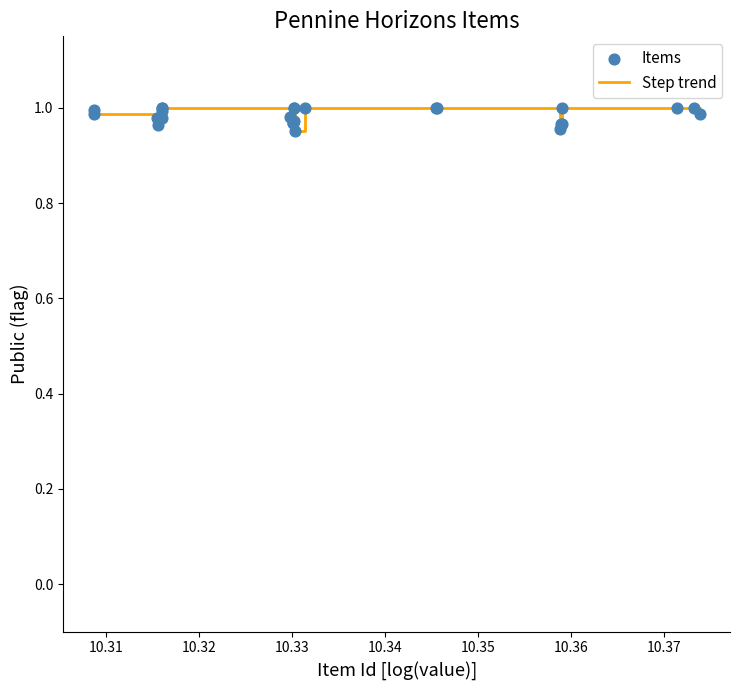

How many lines are shown in the chart?

1